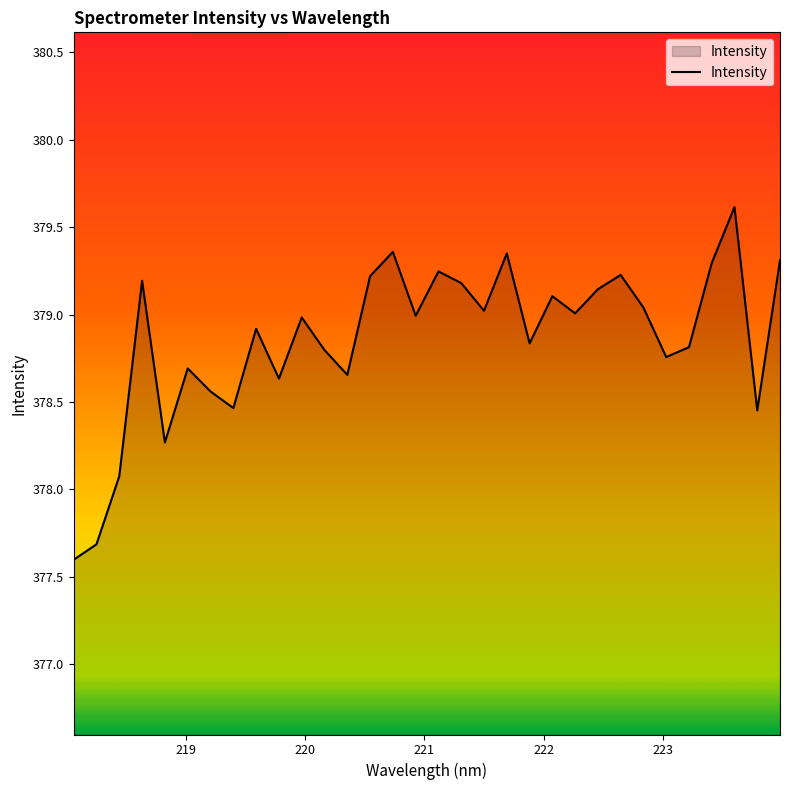

What is the minimum value shown in the chart?

377.6